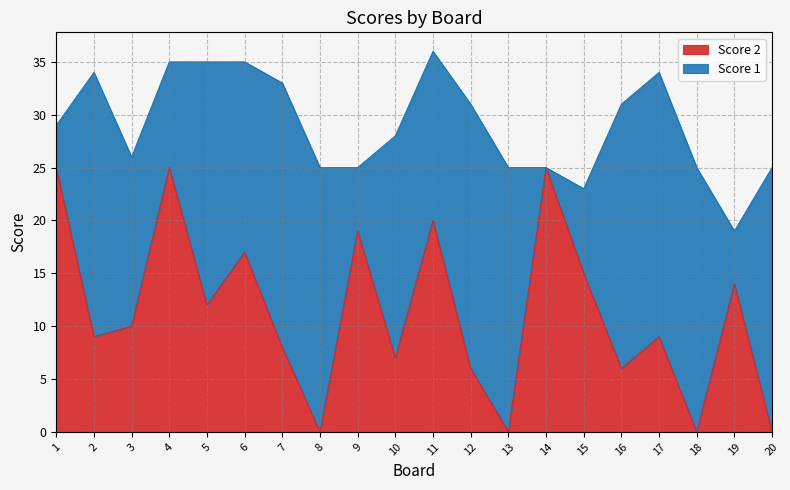

True or false: the data shows 6 at 16.

True